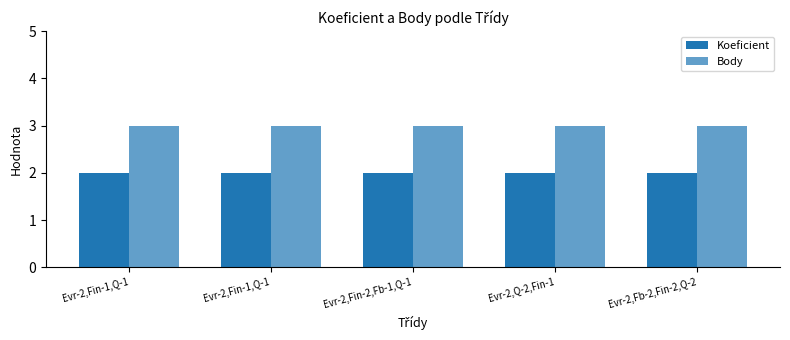

Are the bars horizontal?

No